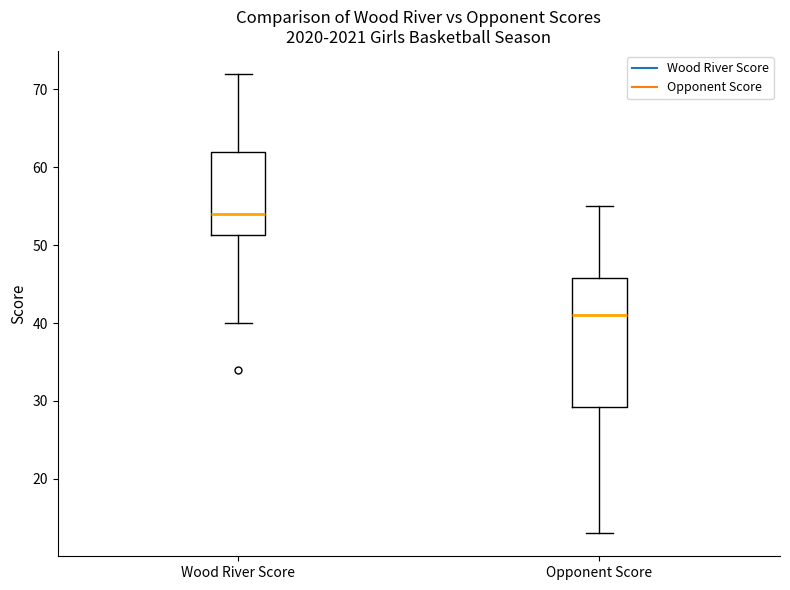

Where is the lower edge of the box for Wood River Score on the y-axis? The values are not printed on the chart, so give them approximately, as read against the axis.

51